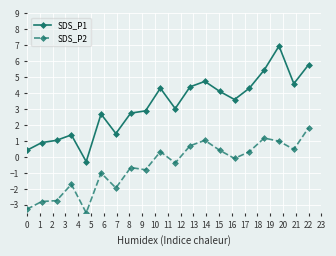

Which series has the largest total across all categories?

SDS_P1